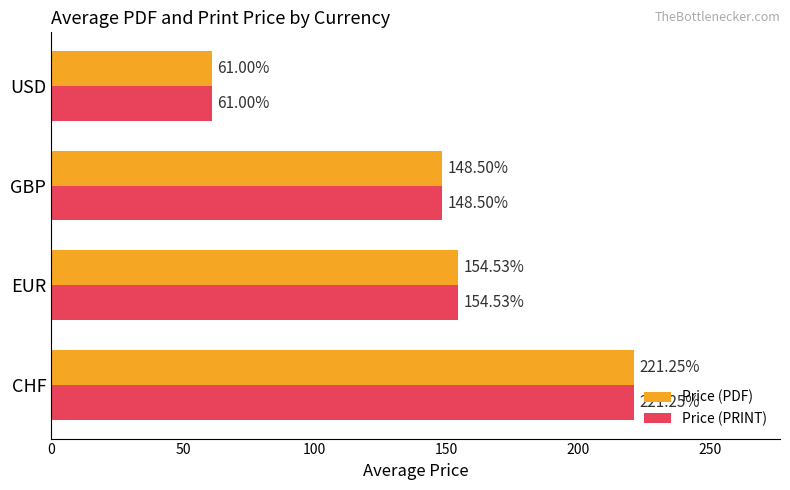

What is the total value across all series at GBP?

297.0